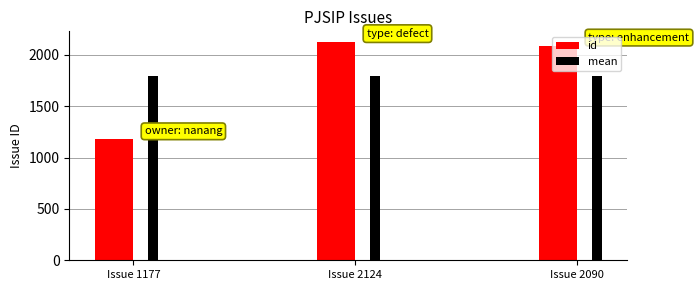

At which label does the data first exceed 2090?

Issue 2124